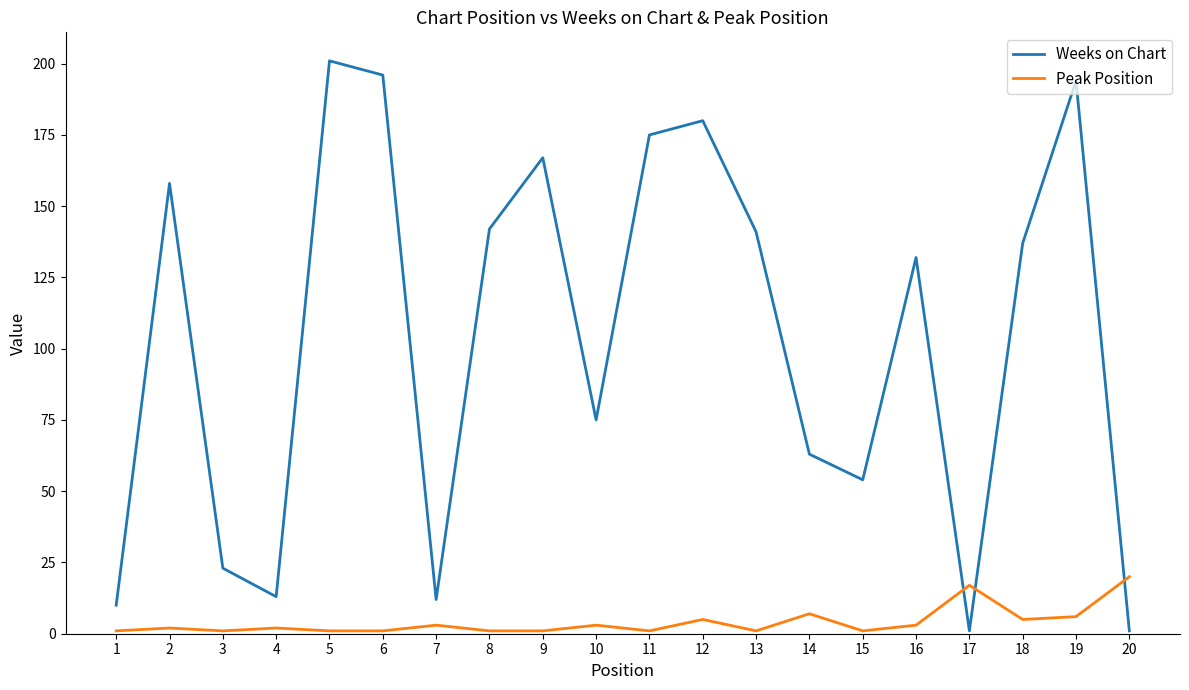

What is the maximum value shown in the chart?

201